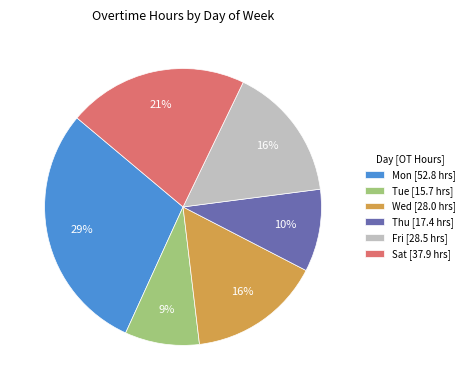

True or false: Thu [17.4 hrs] accounts for 17% of the total.

False